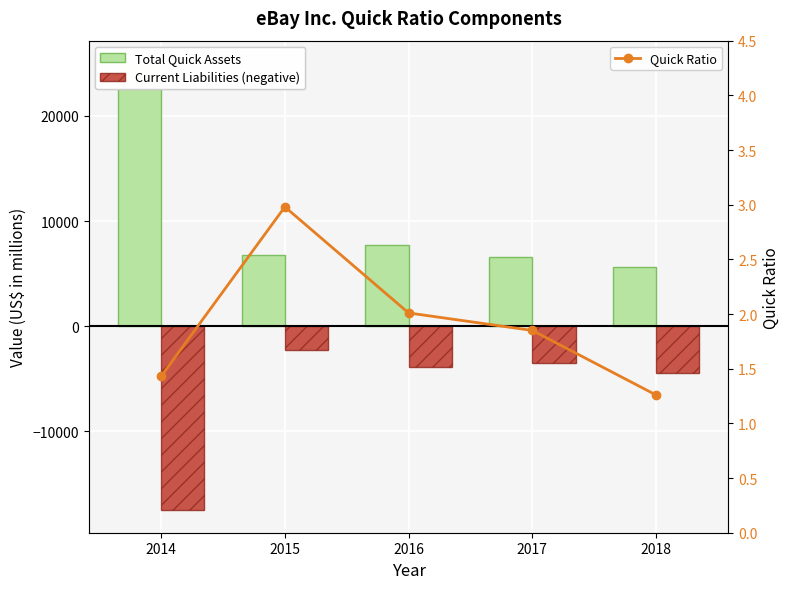

What is the greatest value displayed?

25040.0